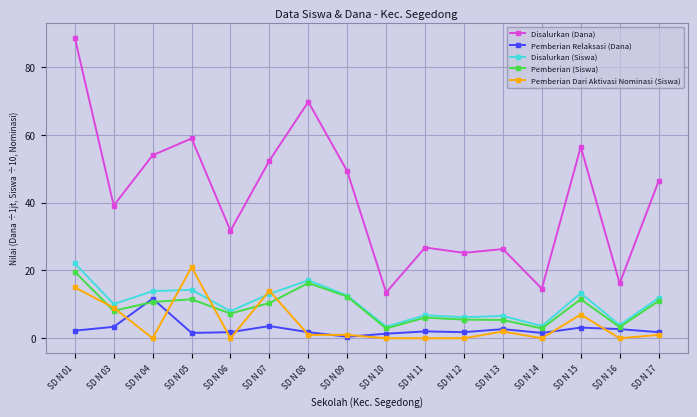

What is the difference between the second highest and second lowest values in the Disalurkan (Siswa) series?

13.5